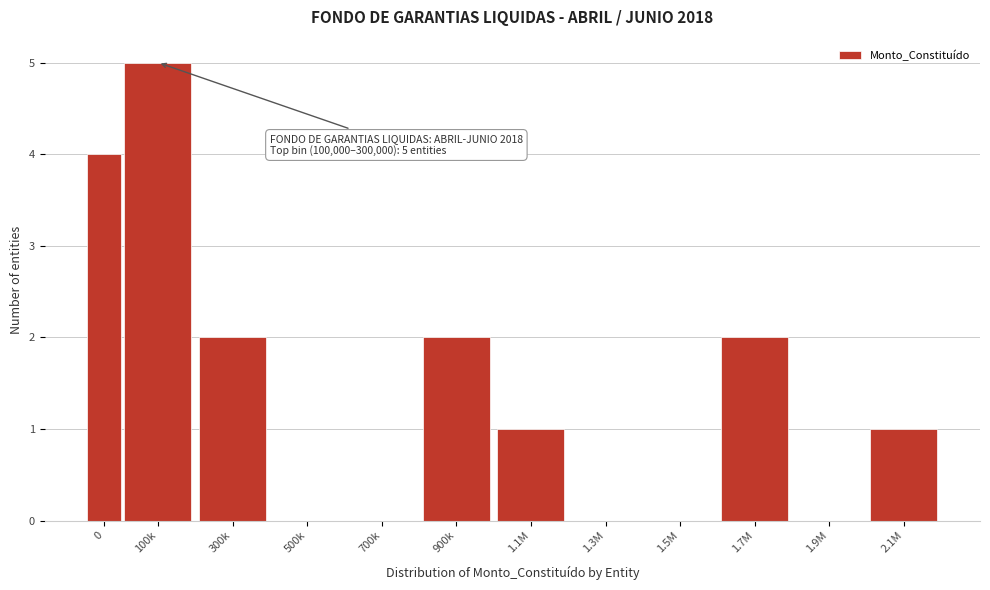

Reading left to right, transcribe all the data shown in this chart.

0=4	100k=5	300k=2	500k=0	700k=0	900k=2	1.1M=1	1.3M=0	1.5M=0	1.7M=2	1.9M=0	2.1M=1